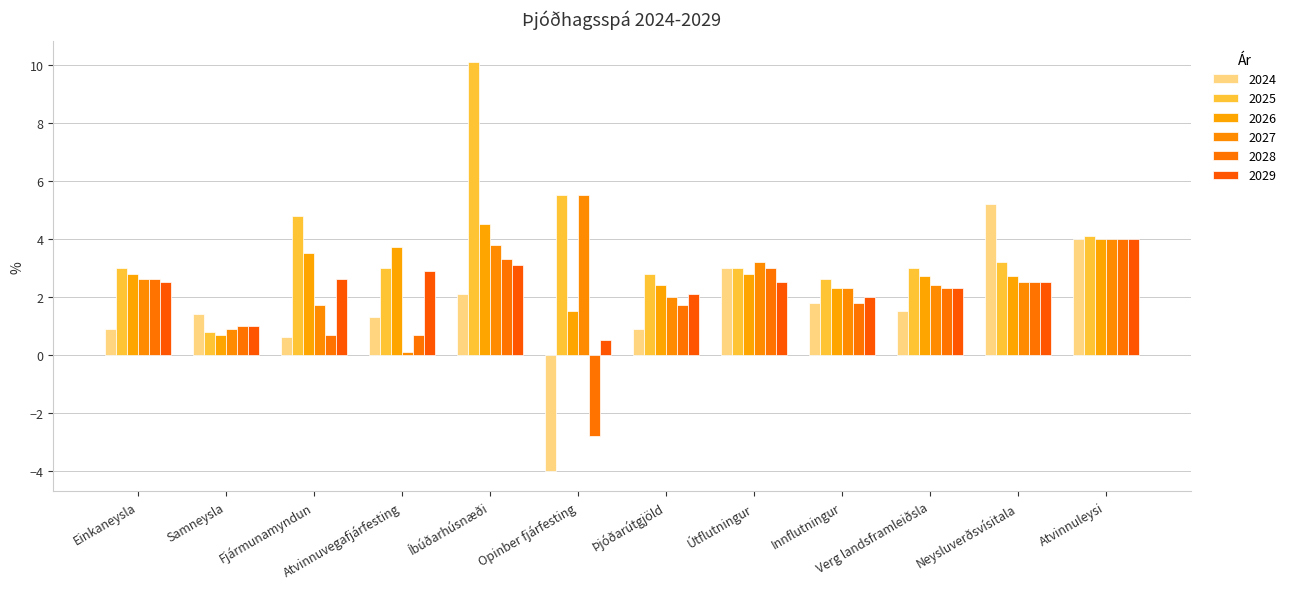

List the labels in order of 2027 value, largest first.

Opinber fjárfesting, Atvinnuleysi, Íbúðarhúsnæði, Útflutningur, Einkaneysla, Neysluverðsvísitala, Verg landsframleiðsla, Innflutningur, Þjóðarútgjöld, Fjármunamyndun, Samneysla, Atvinnuvegafjárfesting